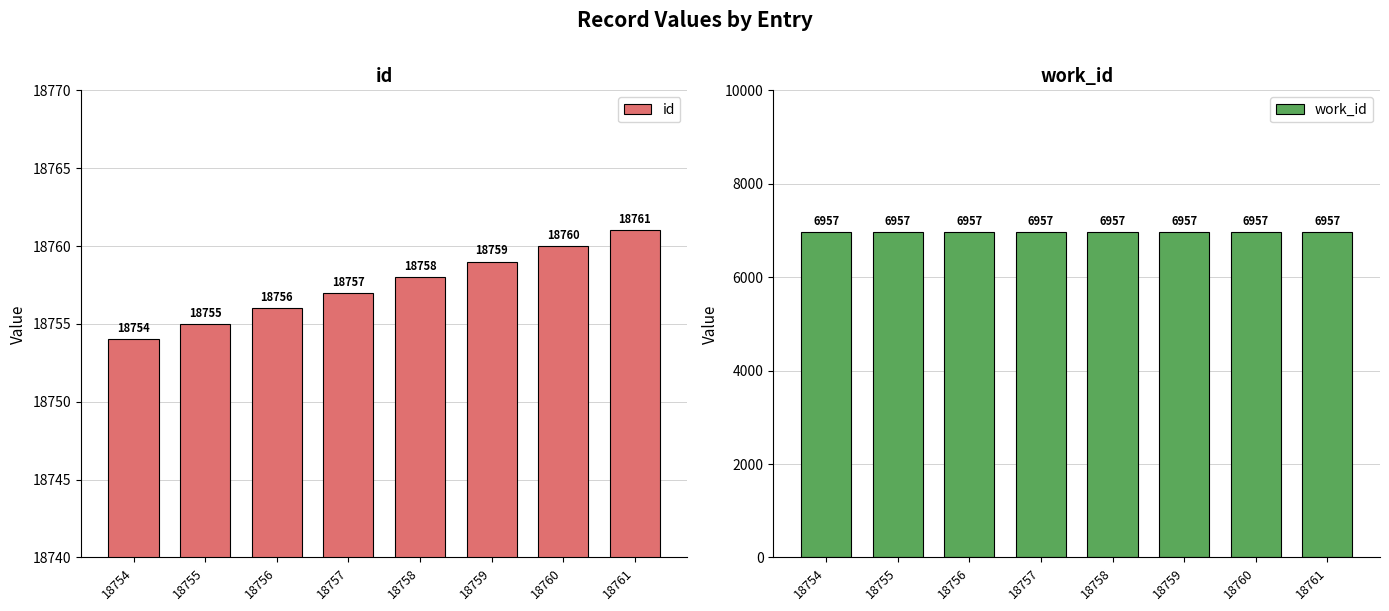

Between 18755 and 18760, which is larger?

18760